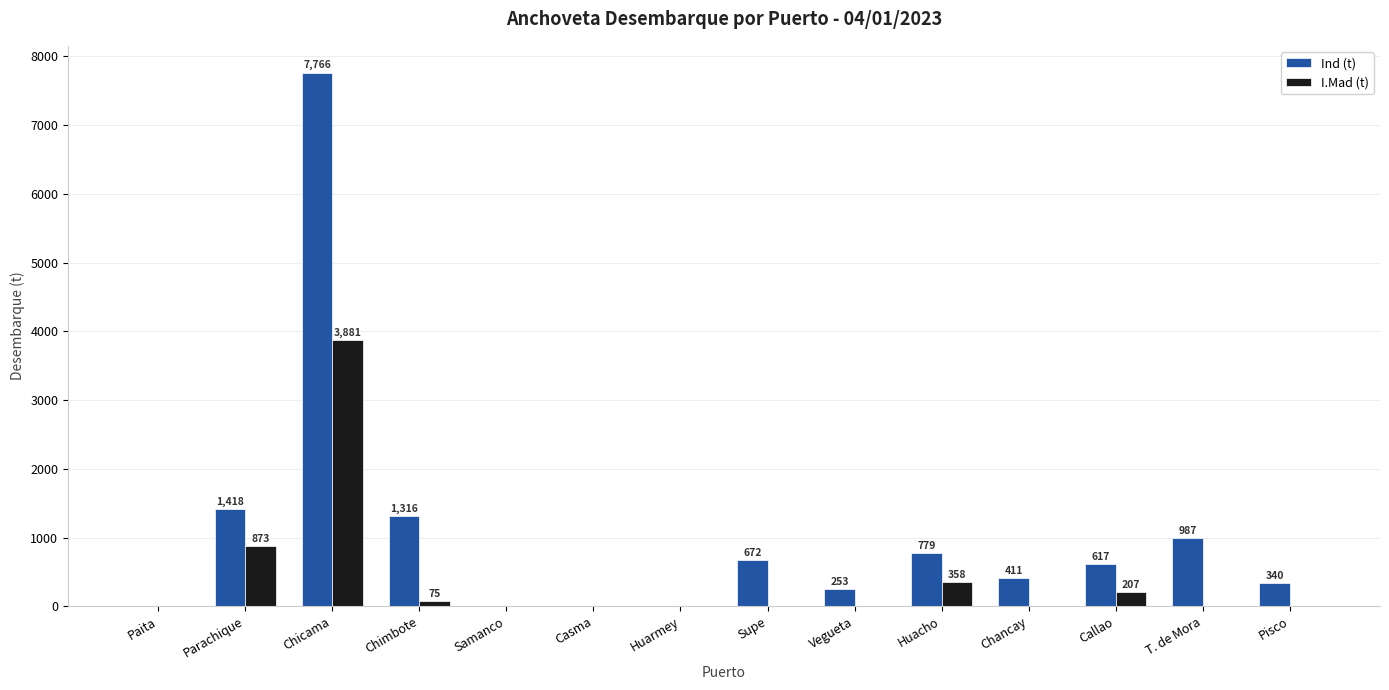

True or false: Ind (t) has a value of 253.3 at Vegueta.

True